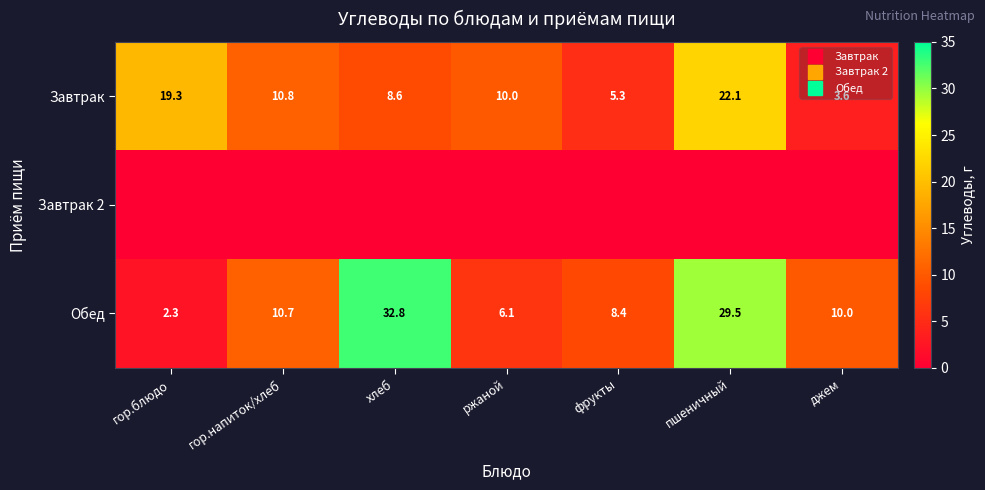

List the labels in order of Завтрак 2 value, smallest first.

гор.блюдо, гор.напиток/хлеб, хлеб, ржаной, фрукты, пшеничный, джем